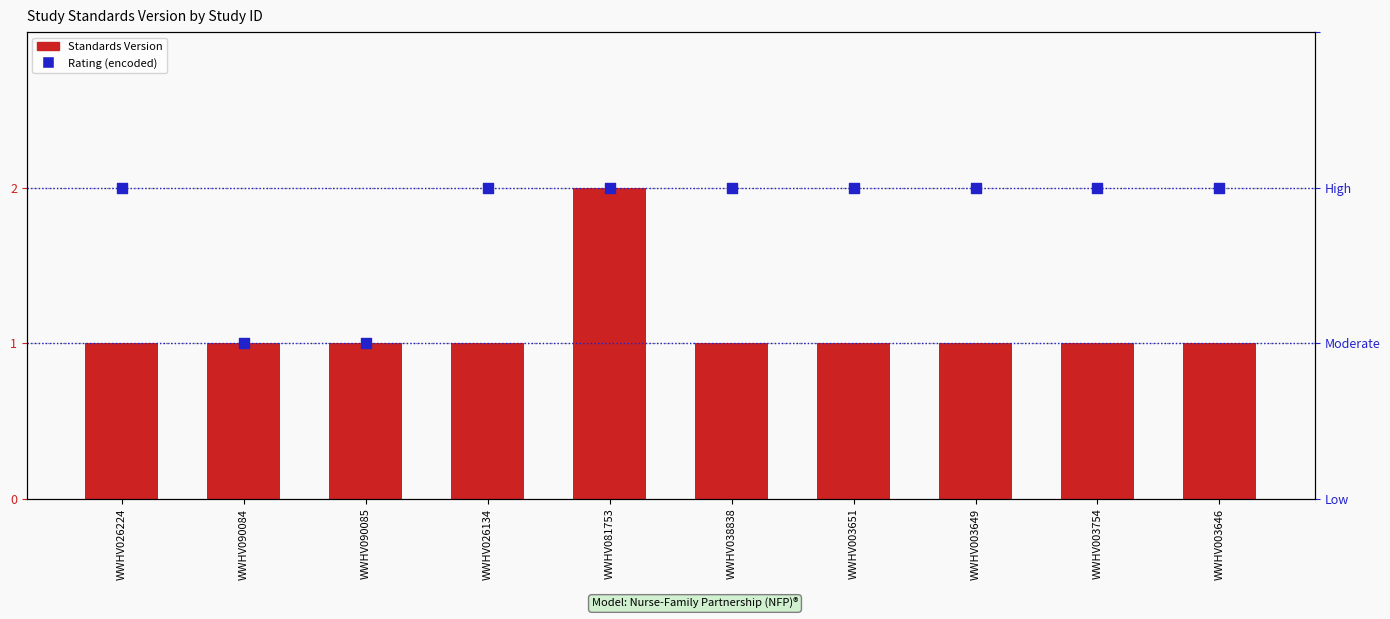

Which series reaches the minimum Y coordinate?

Standards Version